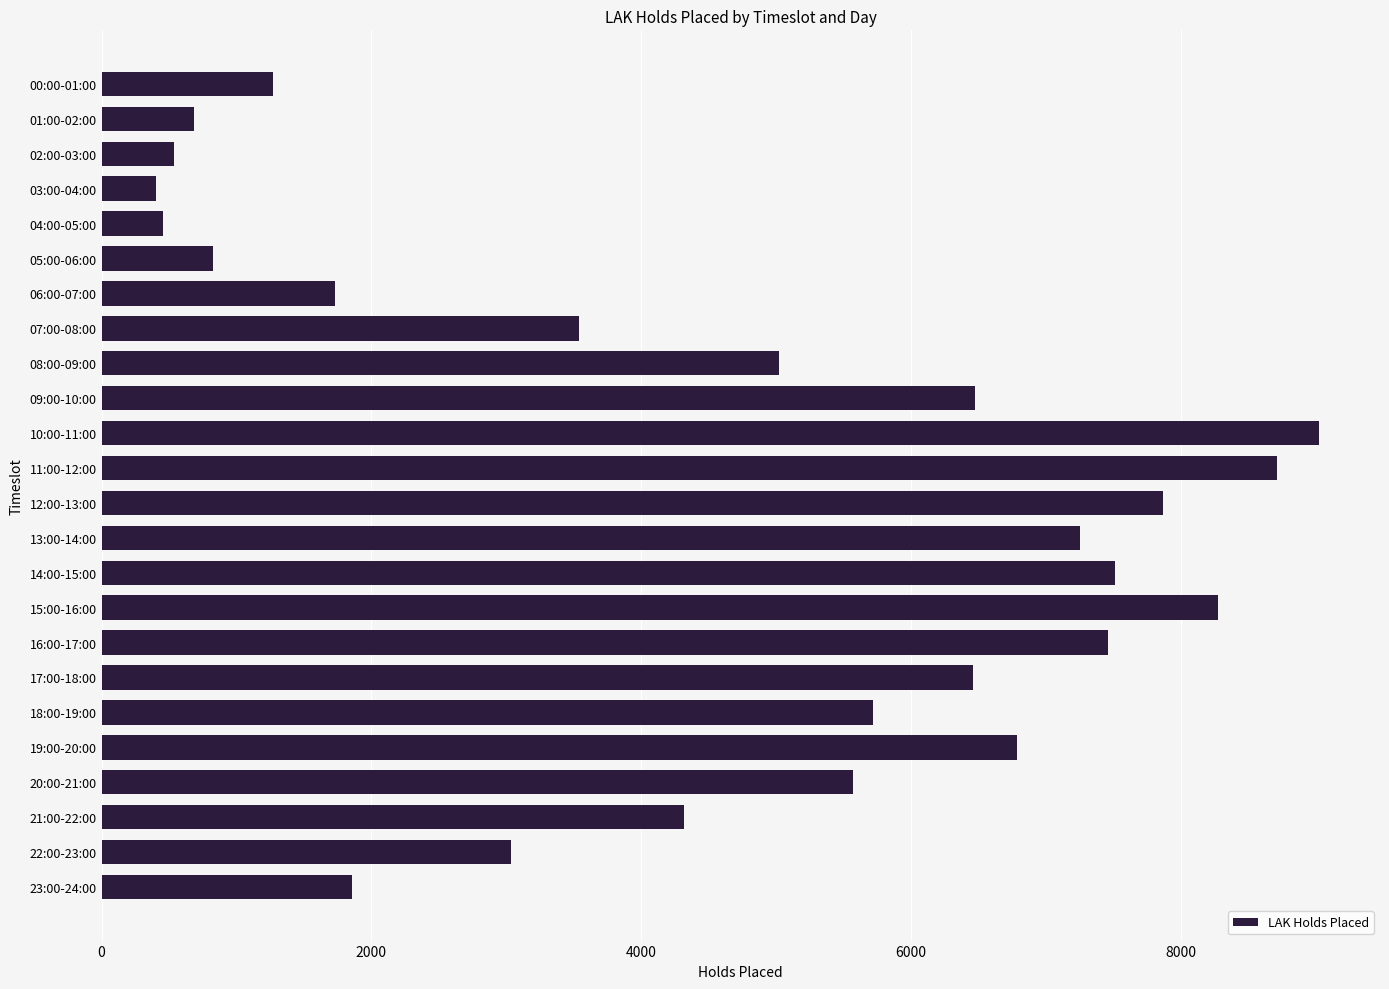

Between 16:00-17:00 and 08:00-09:00, which is larger?

16:00-17:00